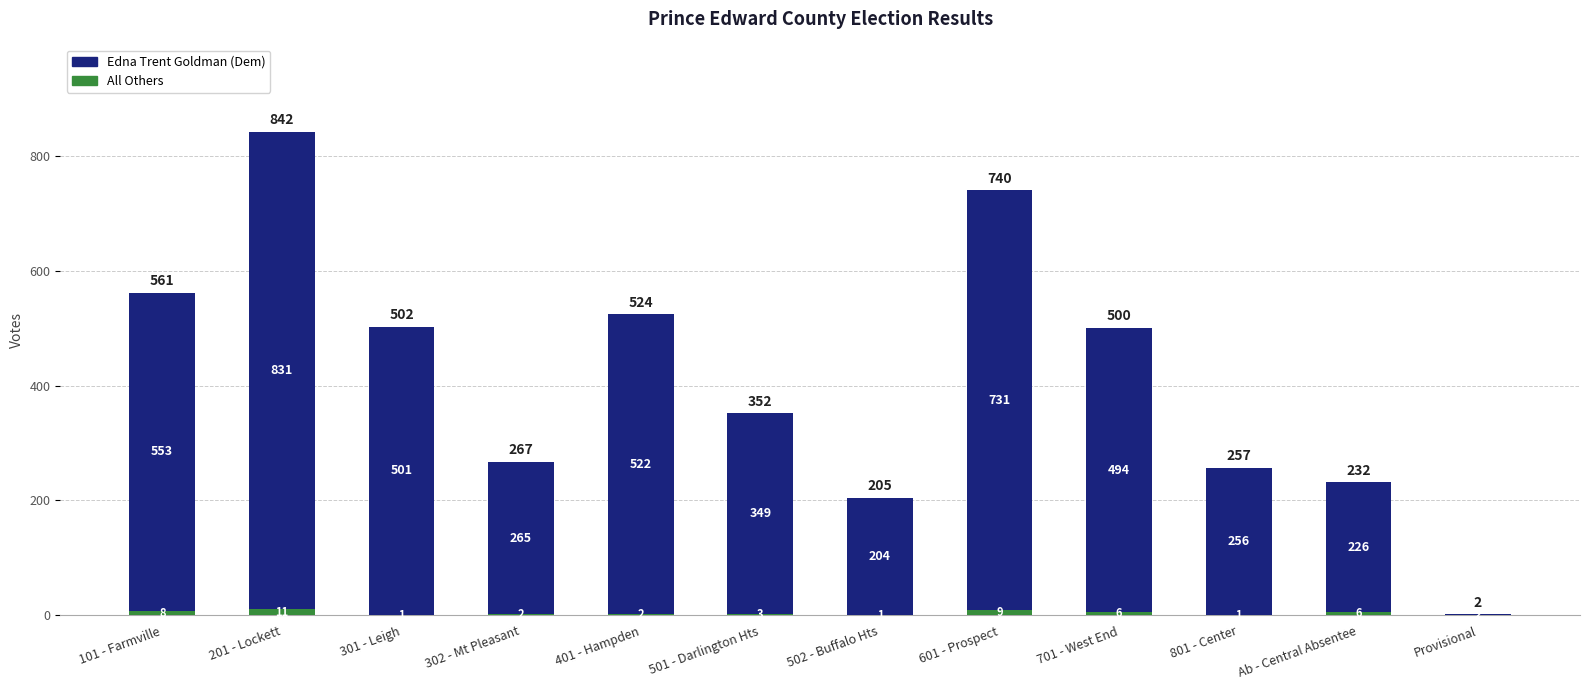

At which category is the sum across all series the highest?

201 - Lockett